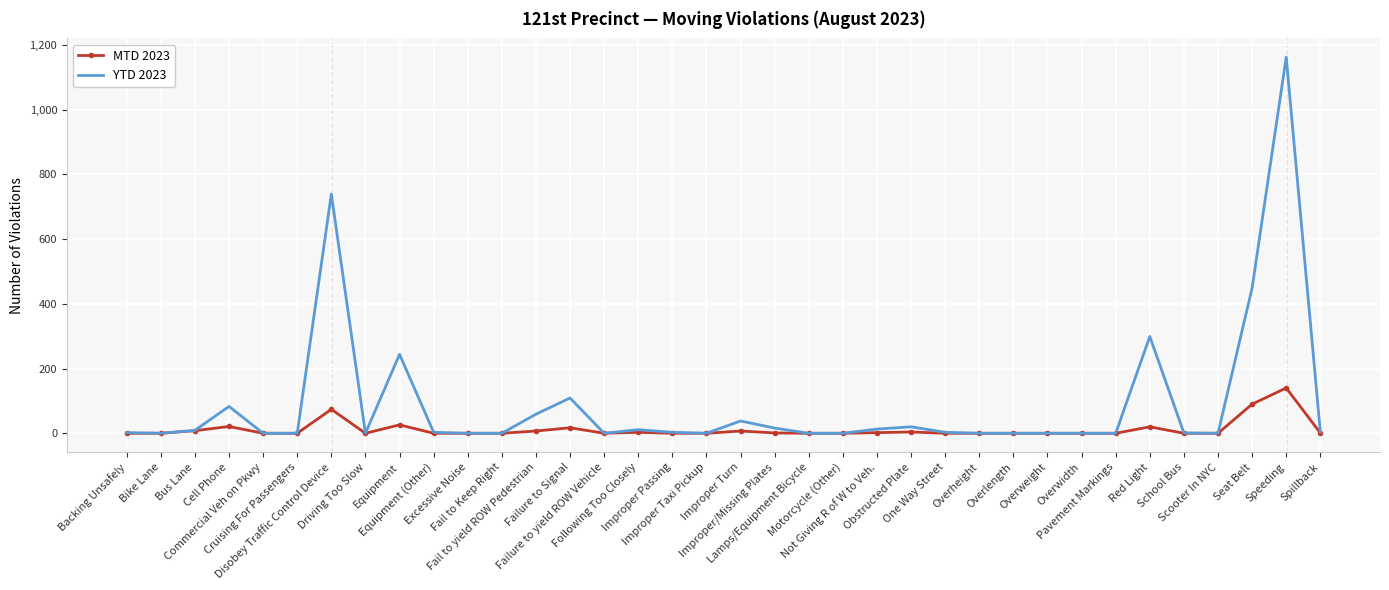

What is the greatest value displayed?

1162